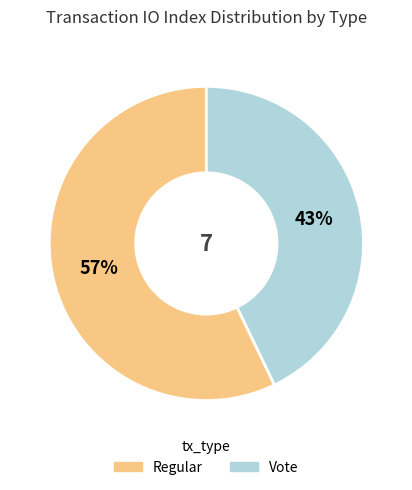

Is it true that Vote is 54% of the pie?

False